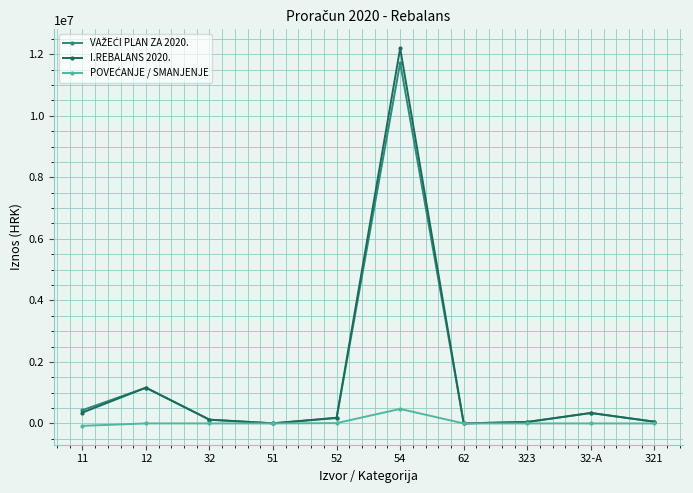

What is the total value across all series at 54?

24392800